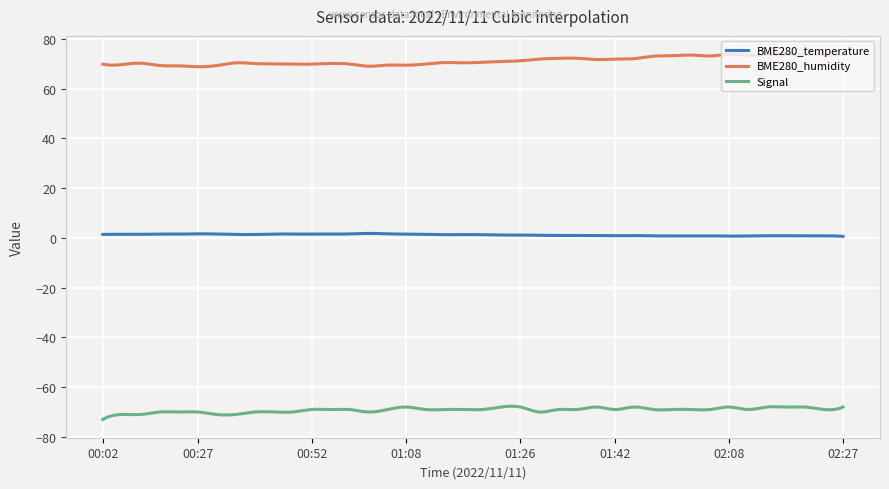

Which series has the largest total across all categories?

BME280_humidity